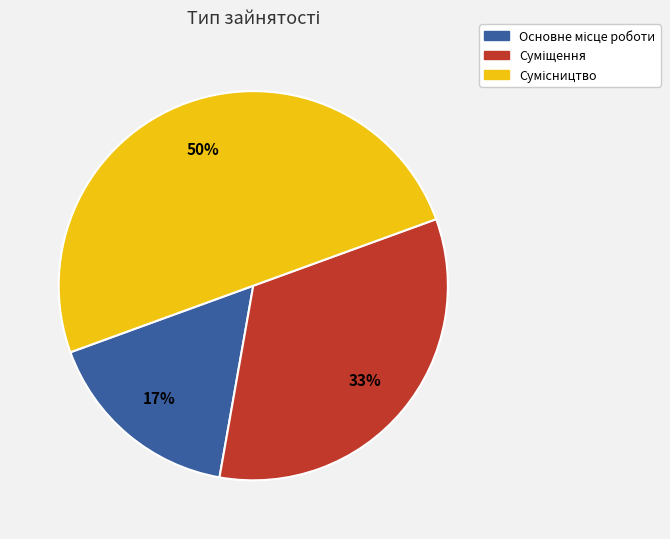

To the nearest percent, what is the average slice percentage?

33%